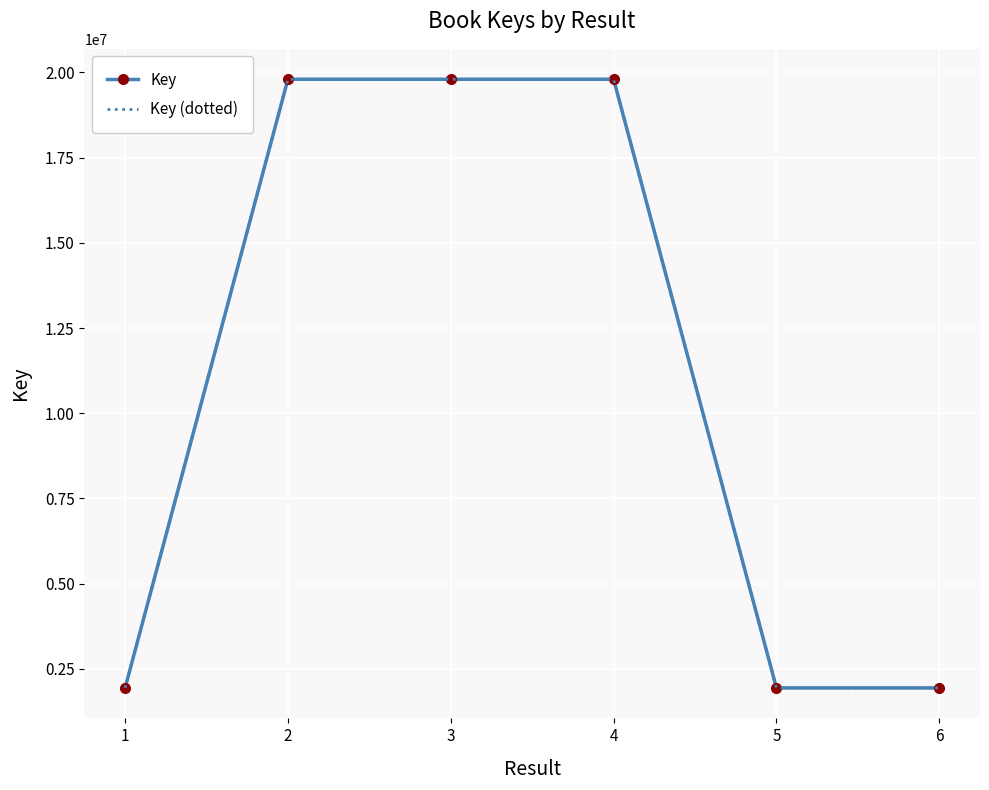

What is the maximum value shown in the chart?

19800458